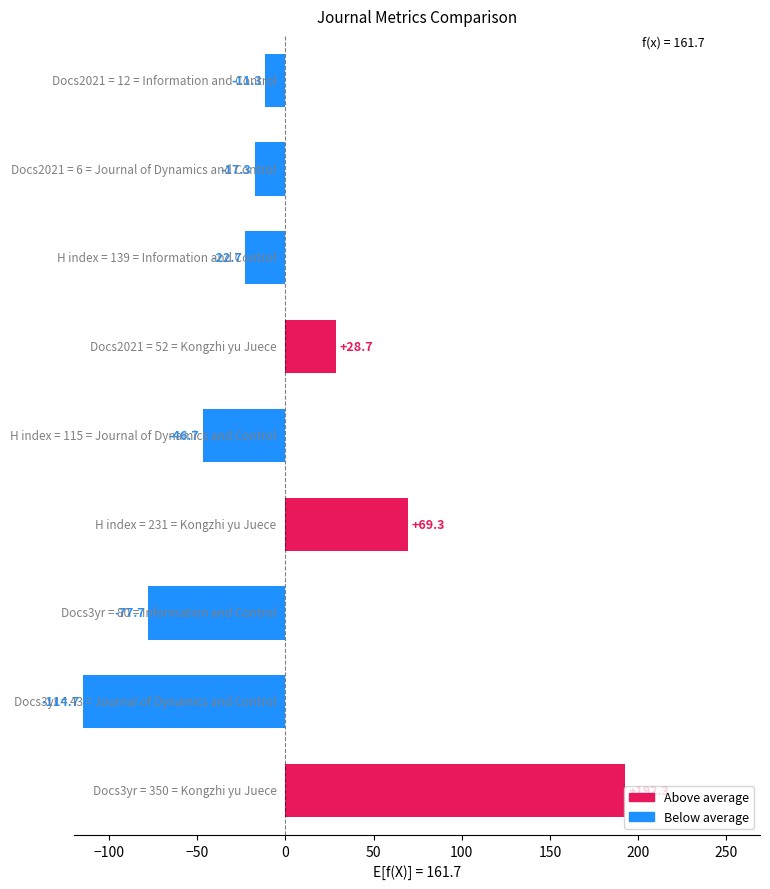

What is the maximum value shown in the chart?

192.3